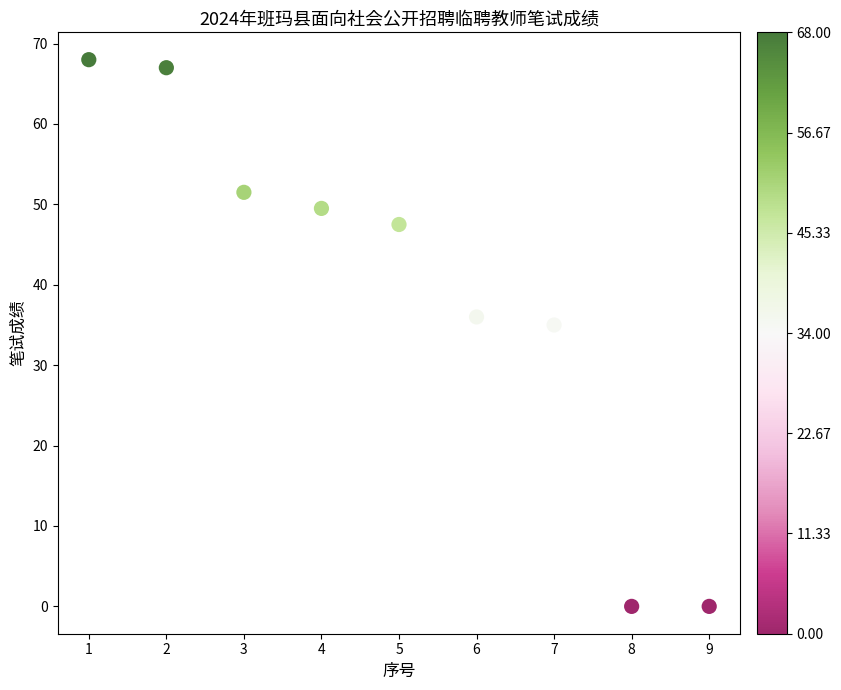

What is the range of X values (max minus min)?

8.0